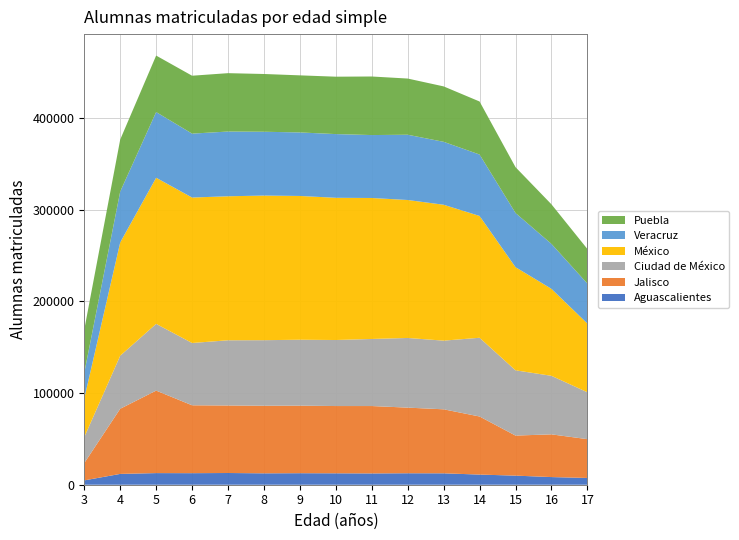

Reading left to right, list all the values displayed in this chart.

Aguascalientes: 4736	11801	12679	12599	12784	12432	12572	12459	12330	12513	12441	11066	9926	8348	7379
Jalisco: 18924	71072	89989	74061	73653	73730	73682	73370	73505	71586	69827	63362	43694	46598	42329
Ciudad de México: 28231	57869	72807	67946	71133	71518	71917	72038	73167	75996	74913	85887	71184	63862	51163
México: 42240	123602	159405	158684	157101	157753	156836	155142	153788	150499	148245	132881	112532	94901	74967
Veracruz: 28032	55491	71655	69718	70612	69615	69296	69494	68649	71202	68642	66993	59108	49011	43584
Puebla: 47082	56723	61619	63166	63676	63007	62265	62612	63884	61292	60459	57855	49986	43163	37751